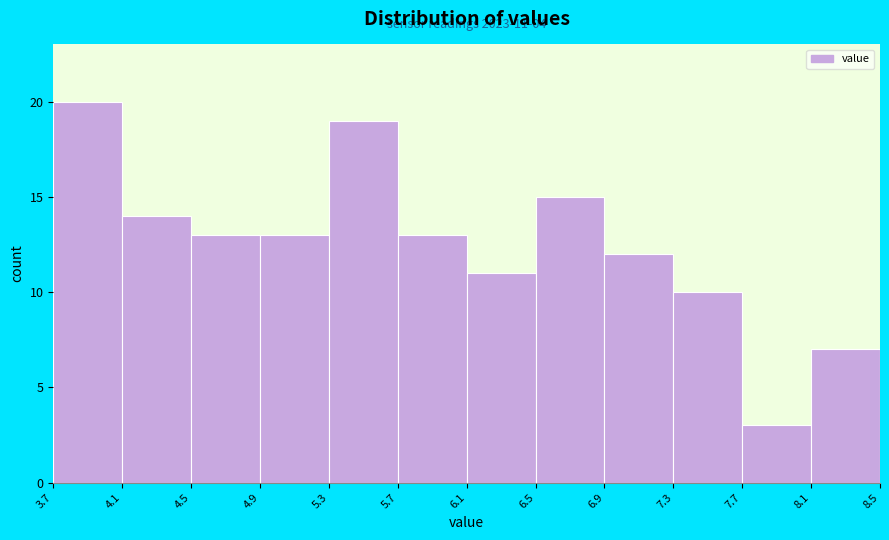

Over which range of the x-axis is the bar tallest?

3.7 to 4.1